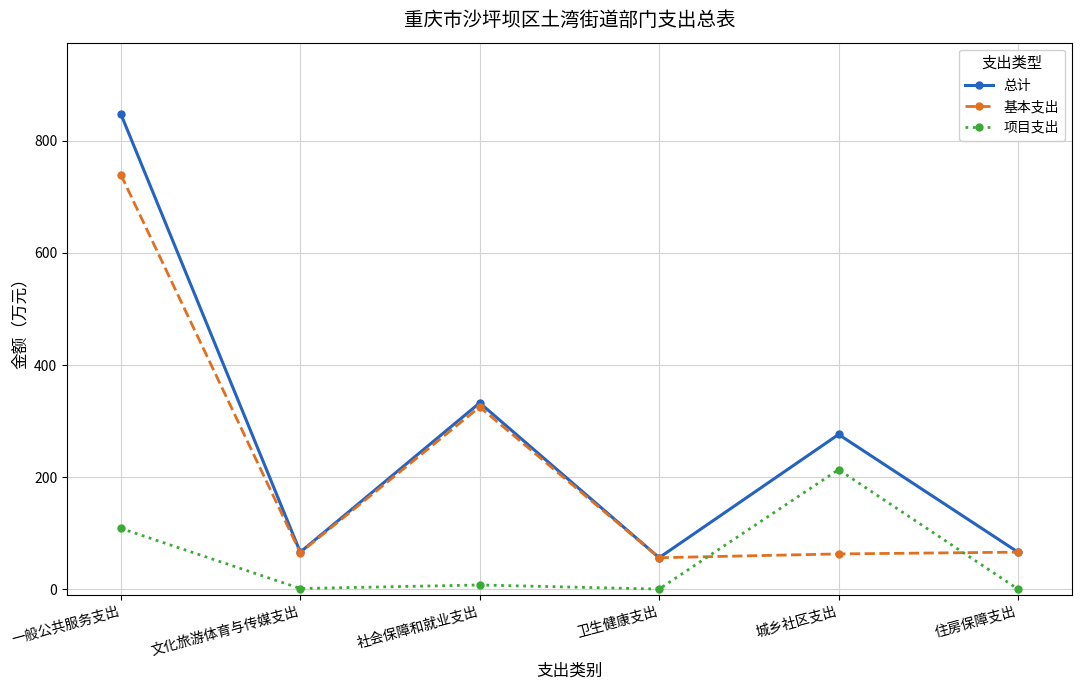

At which label does 项目支出 first exceed 7?

一般公共服务支出